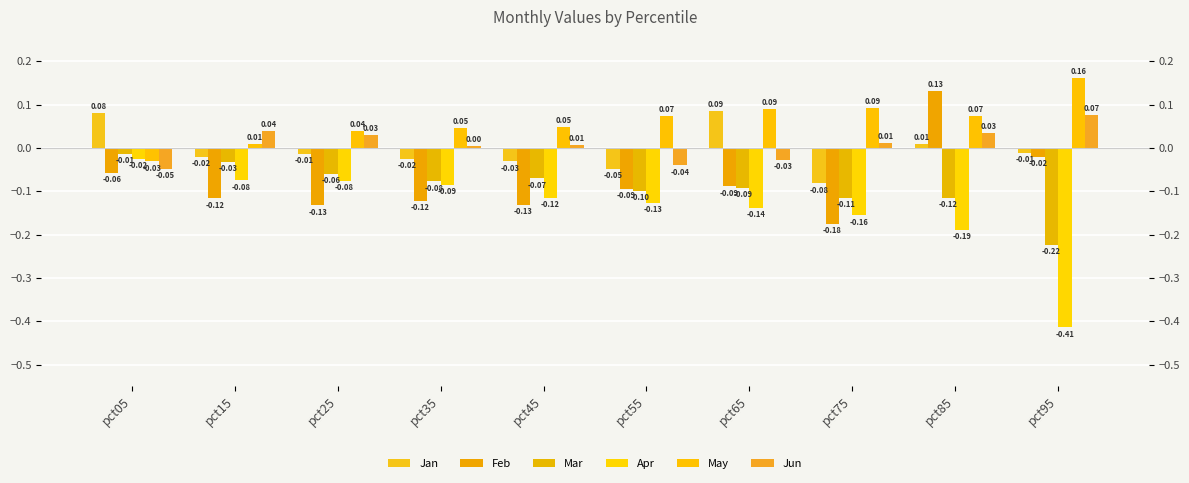

Reading right to left, what are all the values shown in this chart?

Jan: pct95=-0.0	pct85=0.0	pct75=-0.1	pct65=0.1	pct55=-0.0	pct45=-0.0	pct35=-0.0	pct25=-0.0	pct15=-0.0	pct05=0.1
Feb: pct95=-0.0	pct85=0.1	pct75=-0.2	pct65=-0.1	pct55=-0.1	pct45=-0.1	pct35=-0.1	pct25=-0.1	pct15=-0.1	pct05=-0.1
Mar: pct95=-0.2	pct85=-0.1	pct75=-0.1	pct65=-0.1	pct55=-0.1	pct45=-0.1	pct35=-0.1	pct25=-0.1	pct15=-0.0	pct05=-0.0
Apr: pct95=-0.4	pct85=-0.2	pct75=-0.2	pct65=-0.1	pct55=-0.1	pct45=-0.1	pct35=-0.1	pct25=-0.1	pct15=-0.1	pct05=-0.0
May: pct95=0.2	pct85=0.1	pct75=0.1	pct65=0.1	pct55=0.1	pct45=0.0	pct35=0.0	pct25=0.0	pct15=0.0	pct05=-0.0
Jun: pct95=0.1	pct85=0.0	pct75=0.0	pct65=-0.0	pct55=-0.0	pct45=0.0	pct35=0.0	pct25=0.0	pct15=0.0	pct05=-0.0